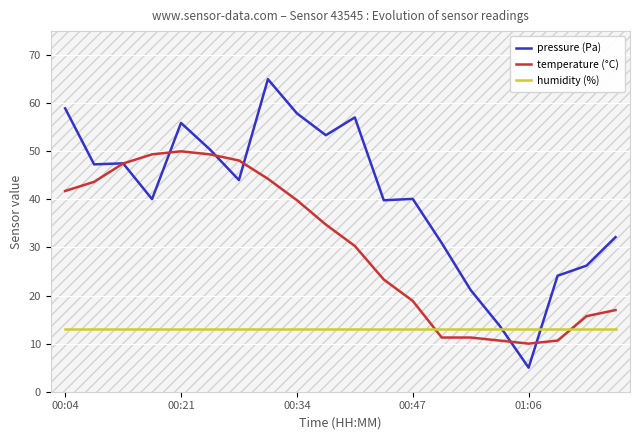

What is the minimum value for humidity (%)?

13.0